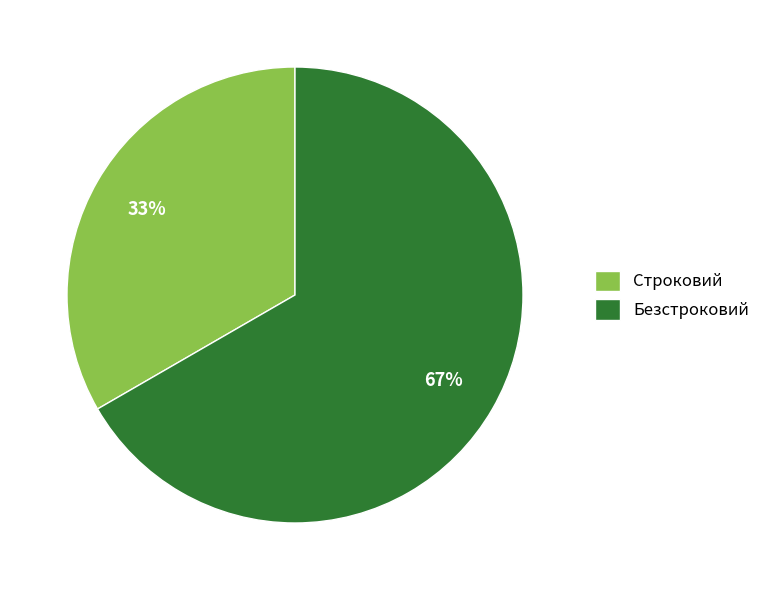

Count the number of slices in the pie.

2